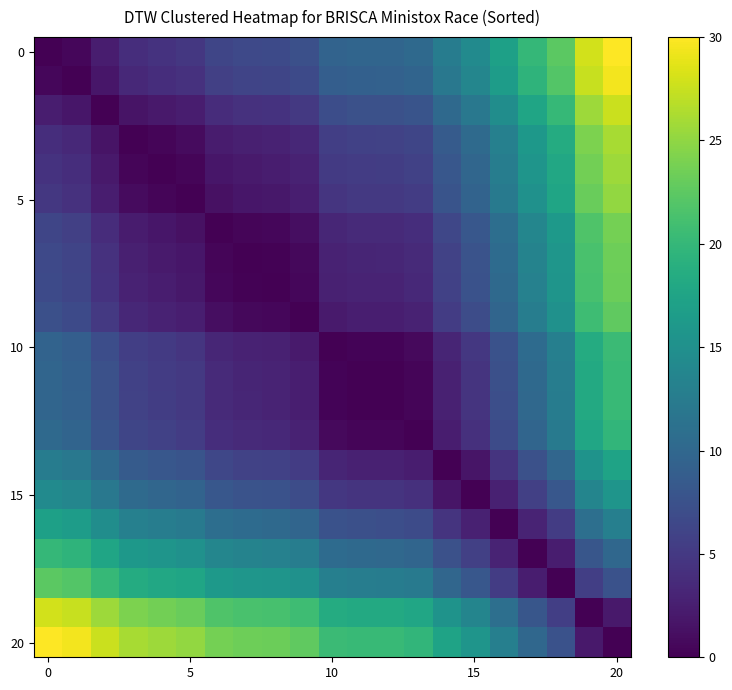

Which series has the largest total across all categories?

20